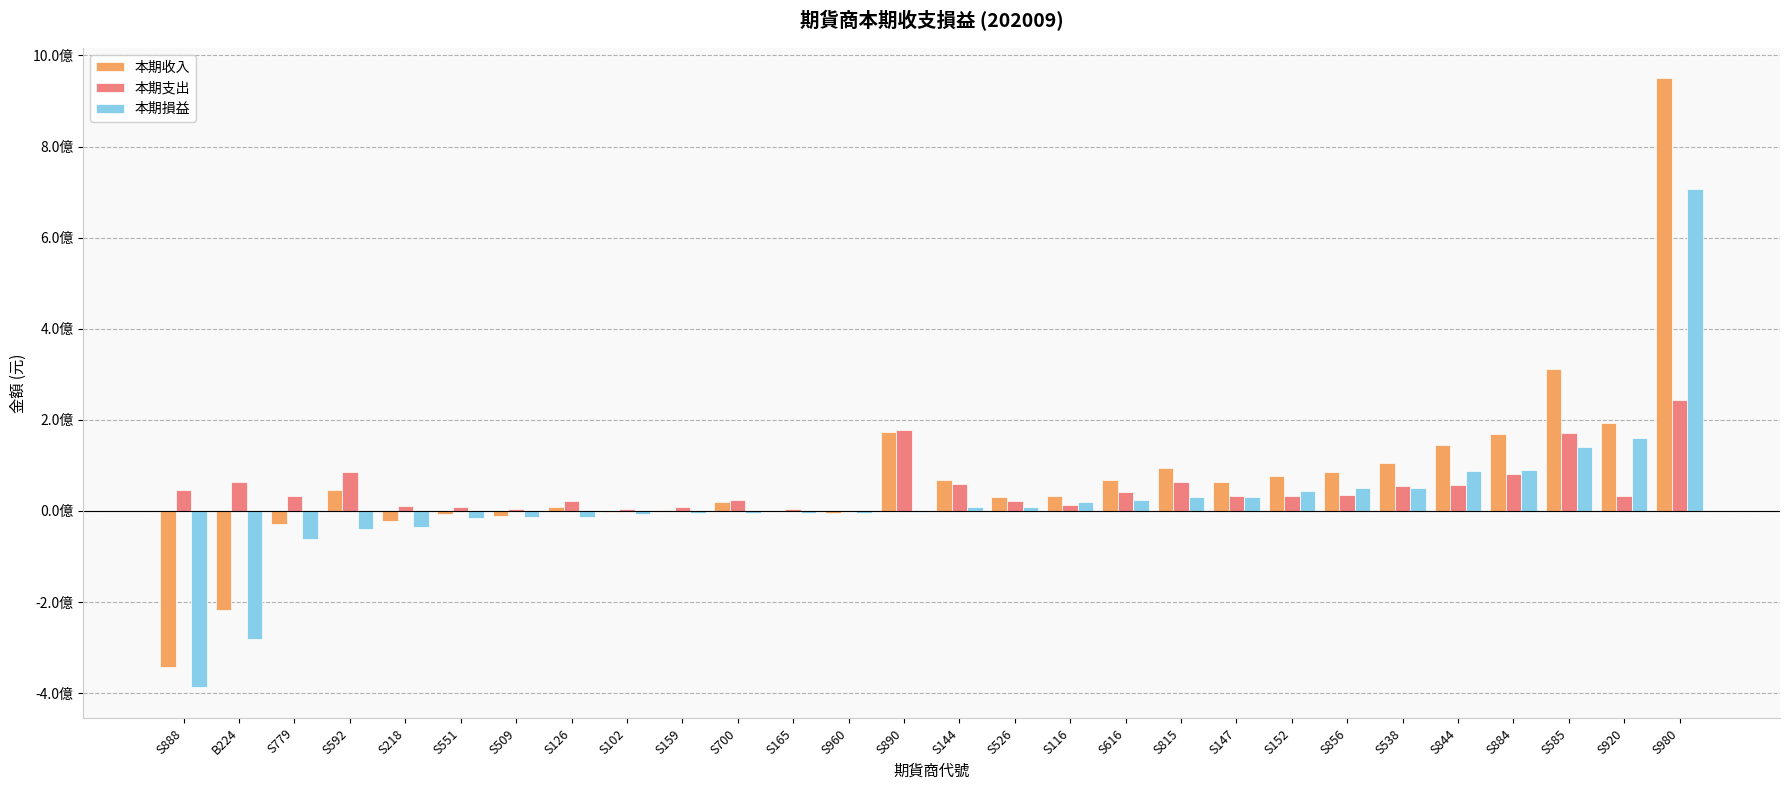

What are all the series names shown in the legend?

本期收入, 本期支出, 本期損益